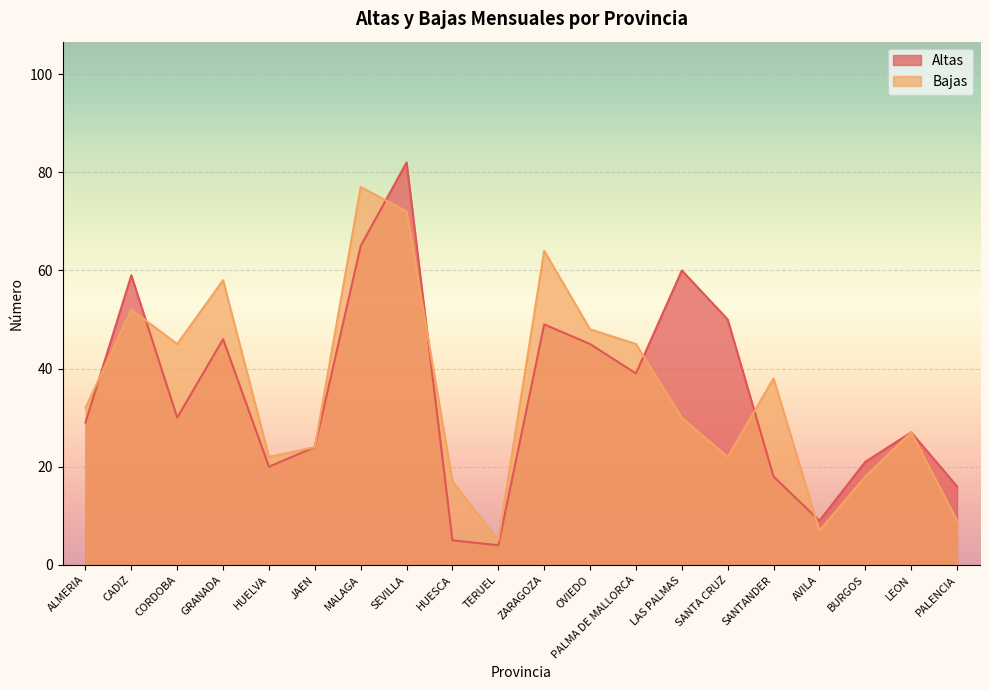

What are all the series names shown in the legend?

Altas, Bajas